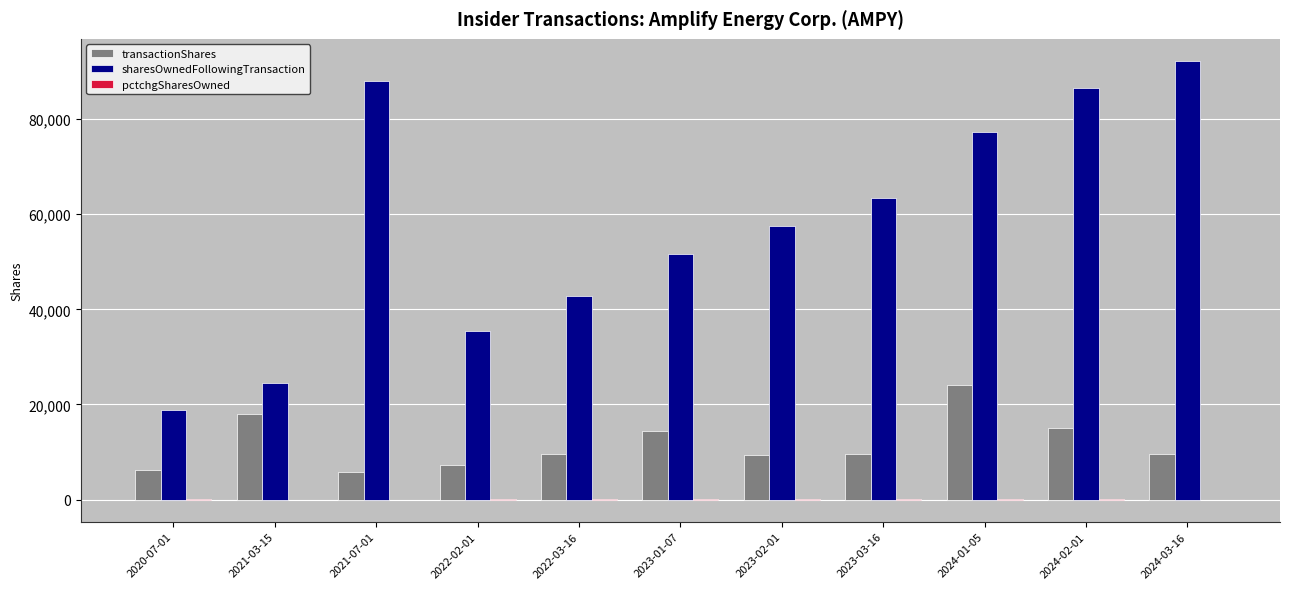

Which series changed the most between 2021-03-15 and 2024-01-05?

sharesOwnedFollowingTransaction